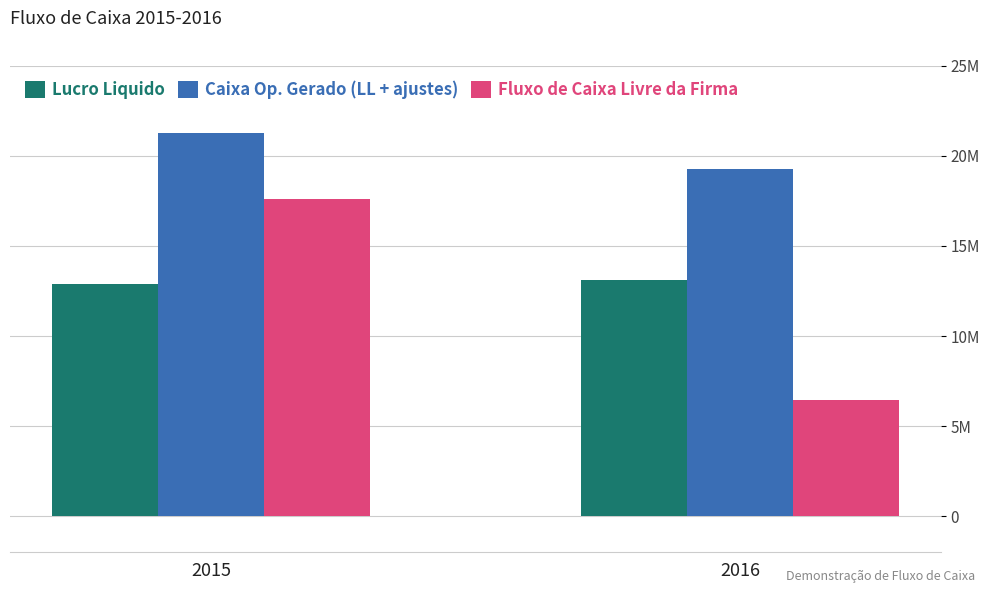

Rank the series by their maximum value, from lowest to highest.

Lucro Liquido, Fluxo de Caixa Livre da Firma, Caixa Op. Gerado (LL + ajustes)